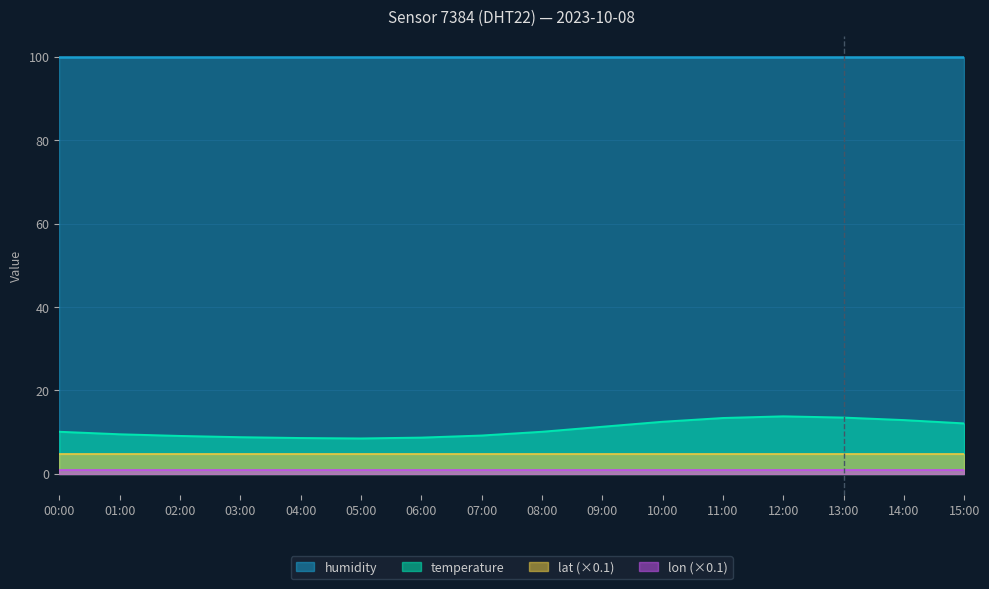

Does the chart display data point markers on the line(s)?

No